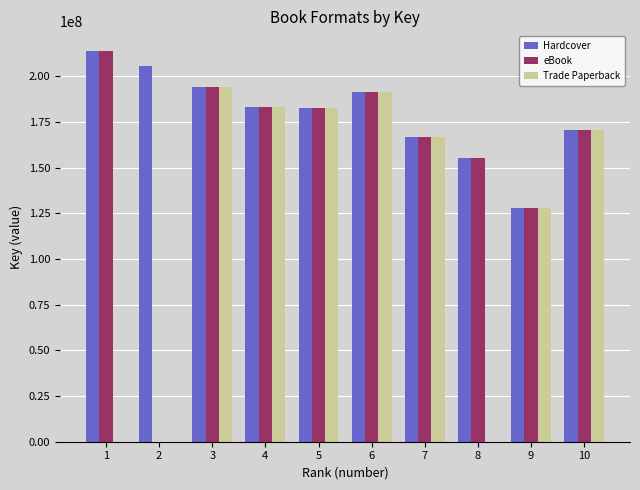

What is the sum of the Trade Paperback values at 8 and 6?

191263724